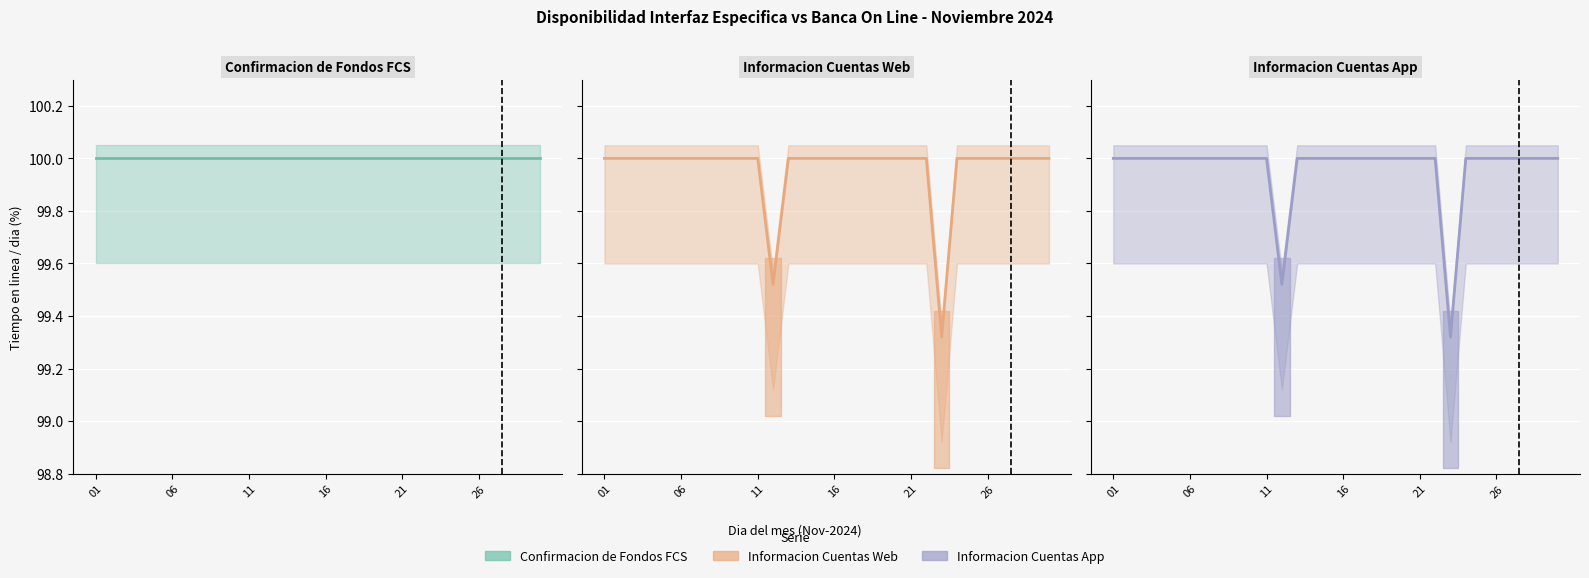

True or false: Informacion Cuentas App and Informacion Cuentas Web intersect in this chart.

False